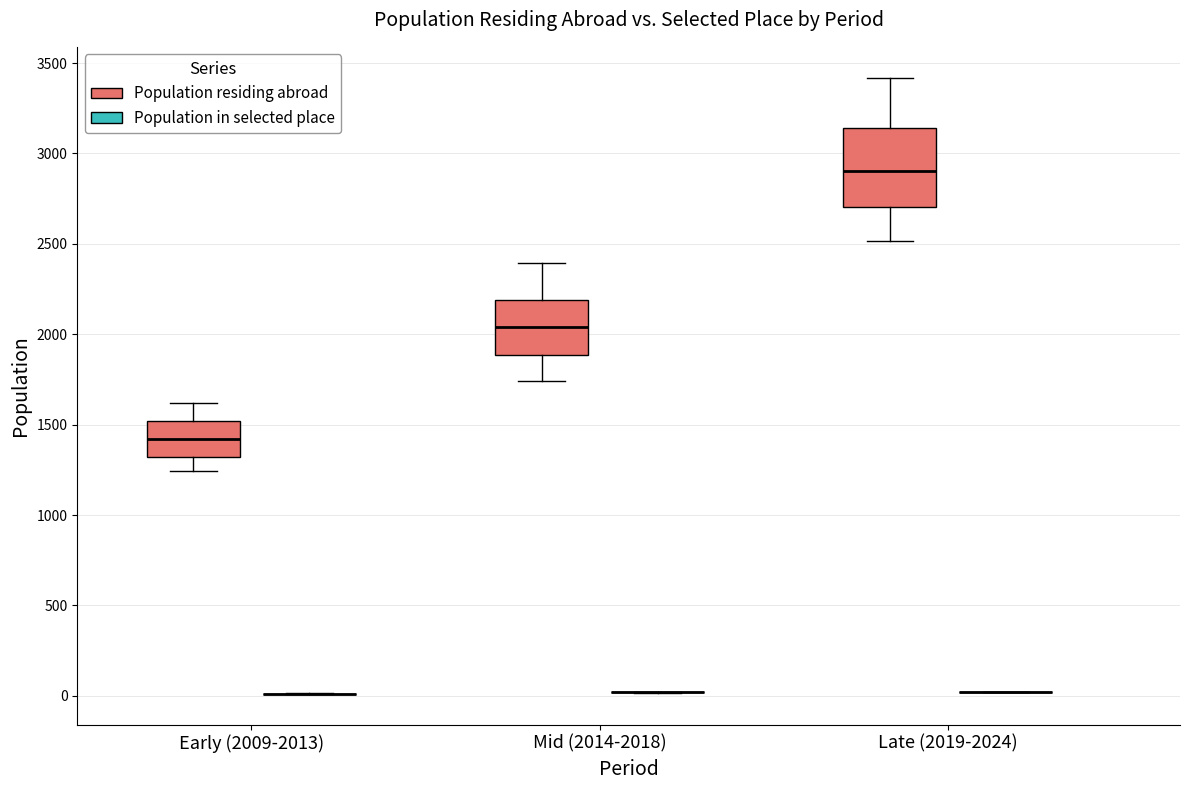

Reading left to right, read every box against the y-axis: the position of its median line, the range the box covers, and the ends of its whiskers. The values are not printed on the chart, so give them approximately, as read against the axis.

Early (2009-2013) (Population residing abroad): median 1400, box 1300 to 1500, whiskers 1250 to 1600
Early (2009-2013) (Population in selected place): box collapsed to a line at 0, whiskers 0 to 0
Mid (2014-2018) (Population residing abroad): median 2050, box 1900 to 2200, whiskers 1750 to 2400
Mid (2014-2018) (Population in selected place): box collapsed to a line at 0, whiskers 0 to 0
Late (2019-2024) (Population residing abroad): median 2900, box 2700 to 3150, whiskers 2500 to 3400
Late (2019-2024) (Population in selected place): box collapsed to a line at 0, whiskers 0 to 0